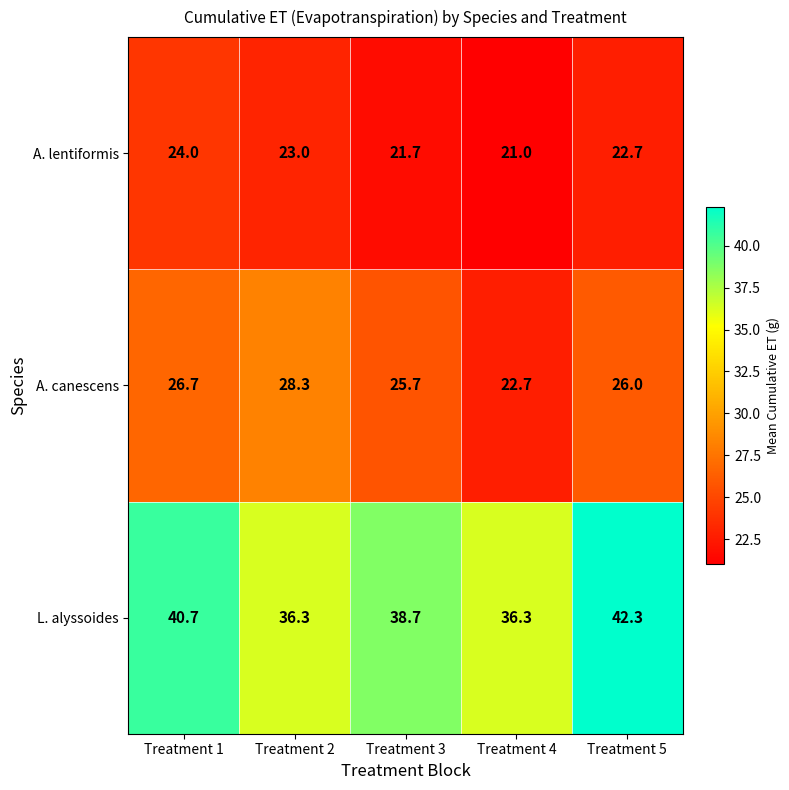

Rank the series by their maximum value, from lowest to highest.

A. lentiformis, A. canescens, L. alyssoides